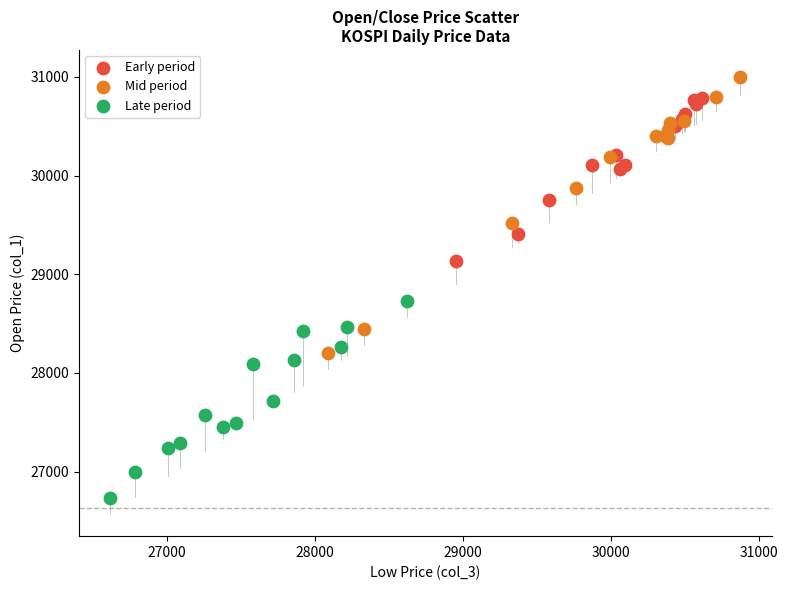

What are all the series names shown in the legend?

Early period, Mid period, Late period